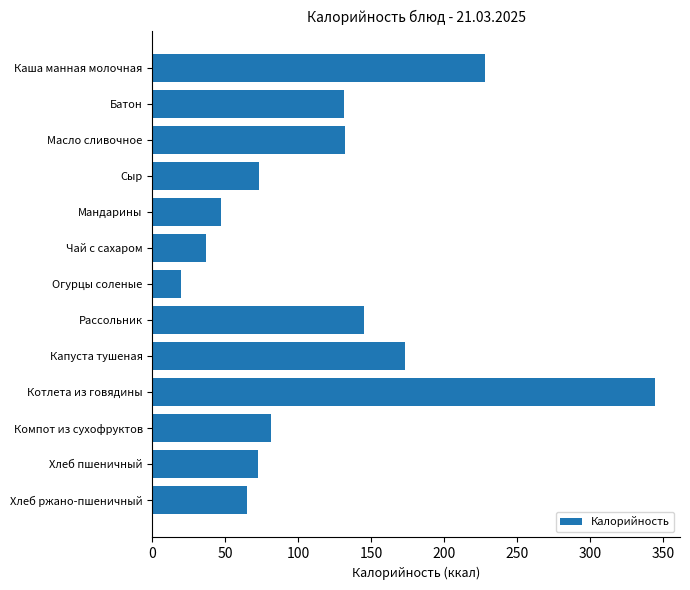

What is the change in value from Мандарины to Компот из сухофруктов?

+34.1